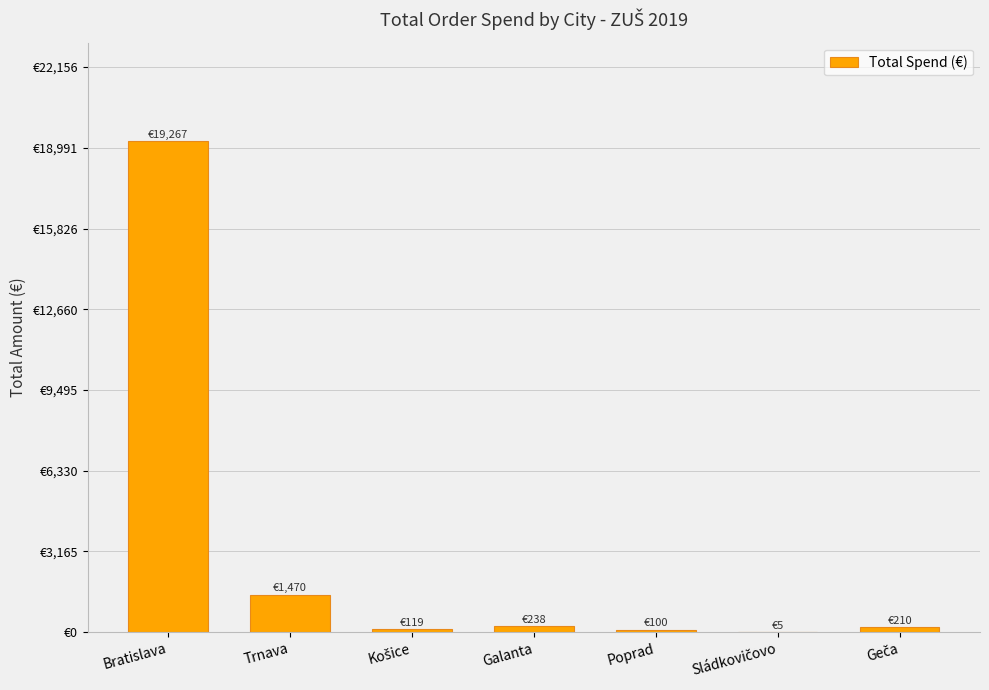

Are the bars horizontal?

No